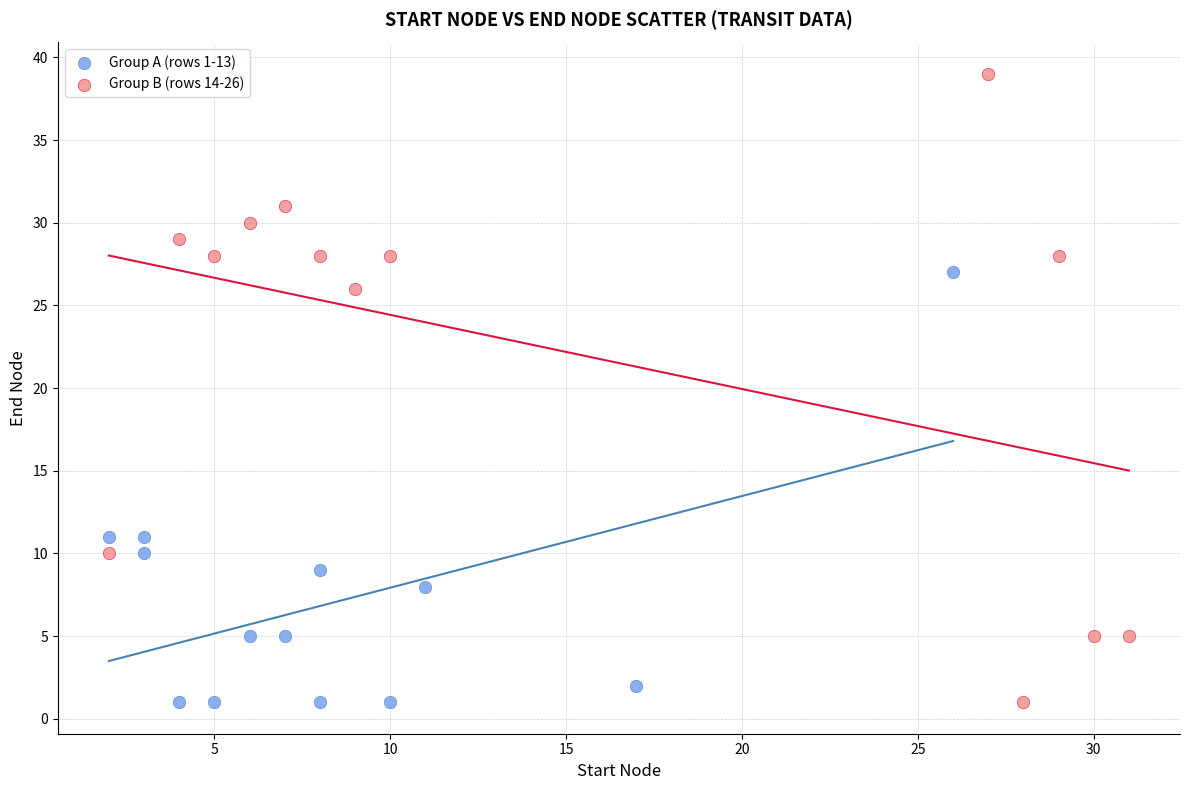

What are all the series names shown in the legend?

Group A (rows 1-13), Group B (rows 14-26)